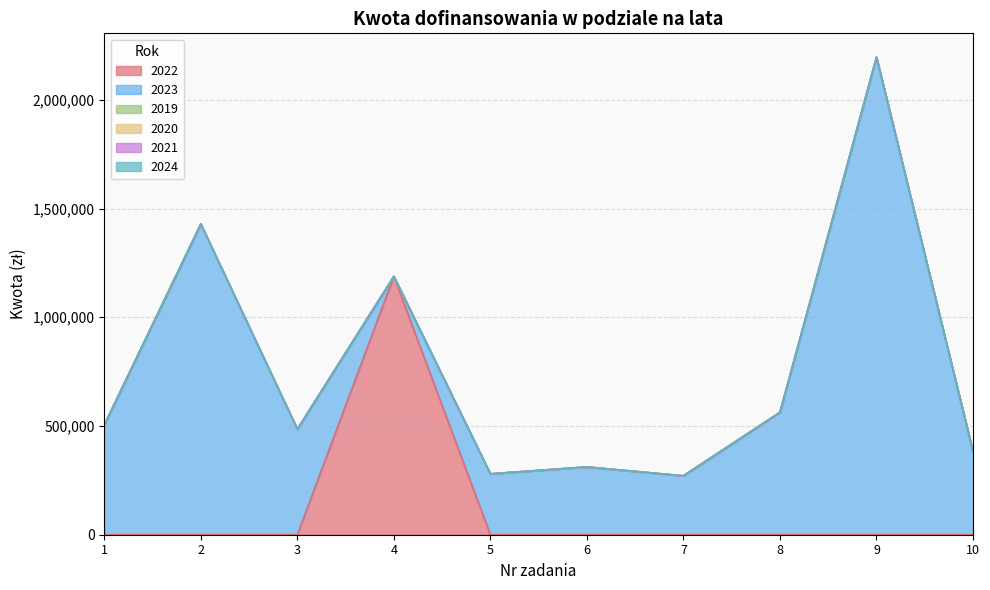

True or false: 2022 and 2021 cross at least once.

False